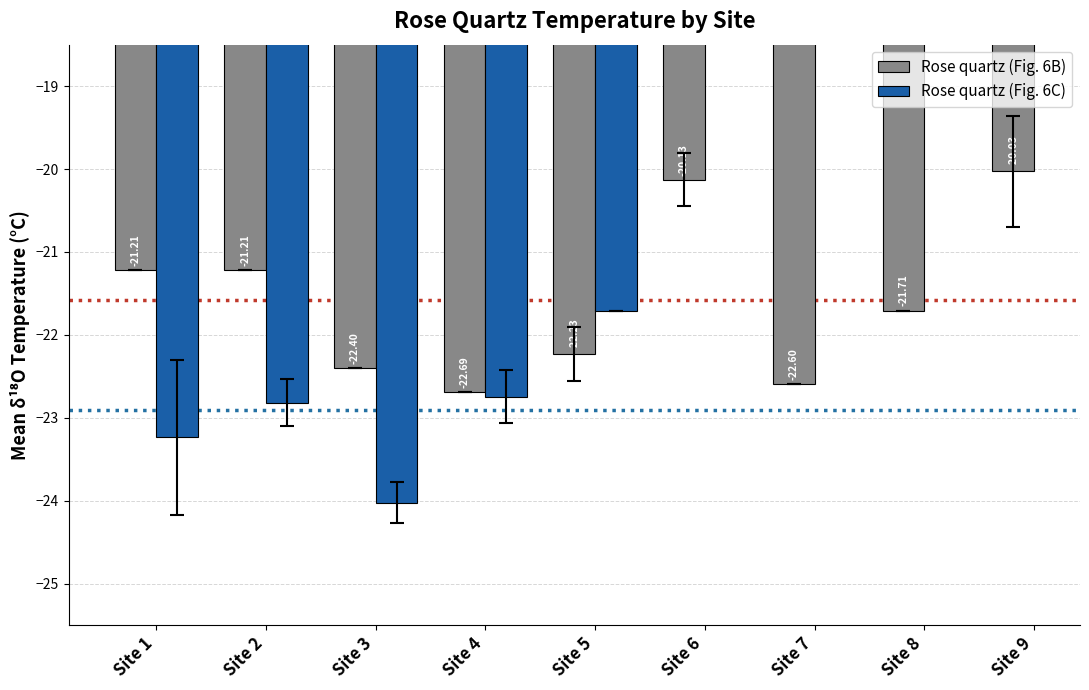

List the series in order of their peak value, highest first.

Rose quartz (Fig. 6B), Rose quartz (Fig. 6C)